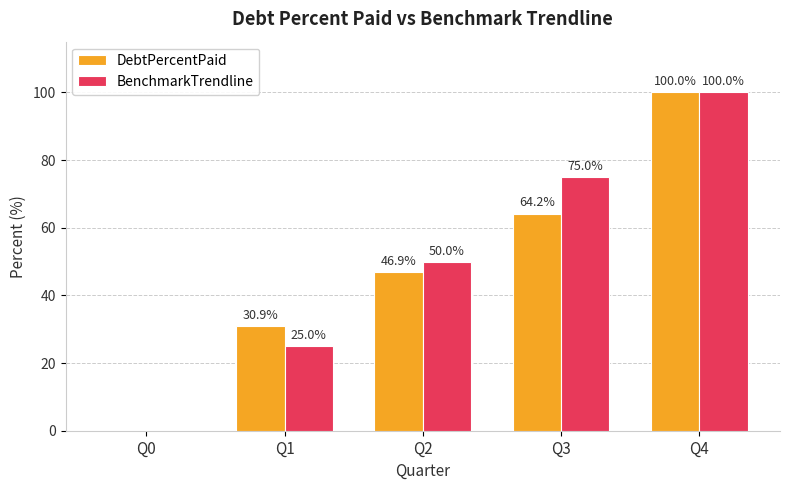

What is the highest value of the DebtPercentPaid series?

100.0